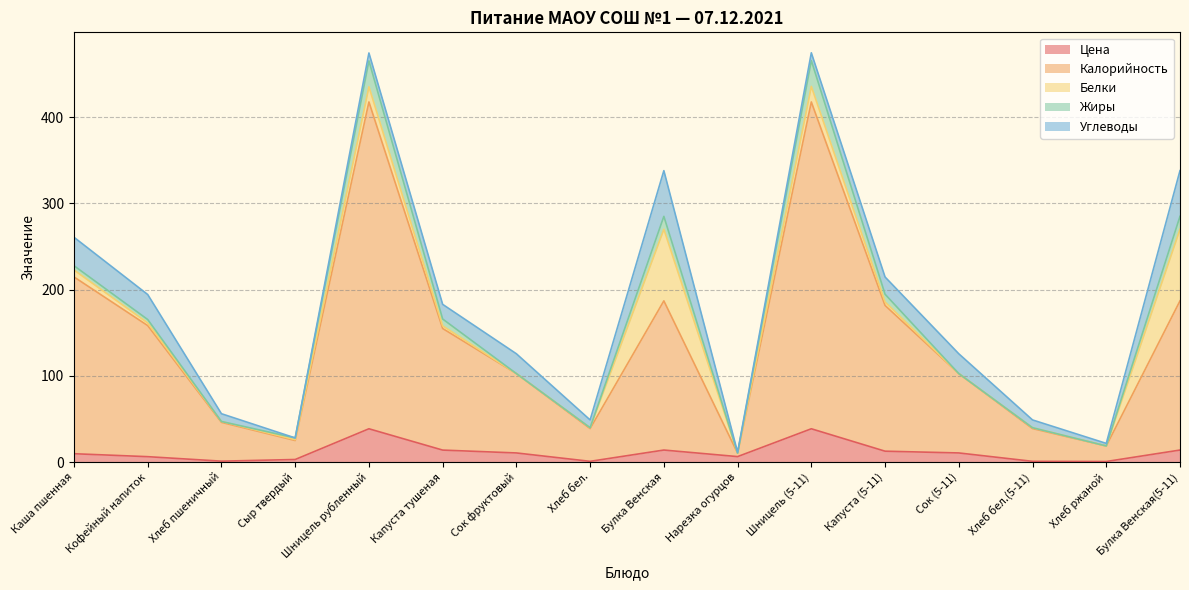

How many lines are shown in the chart?

5